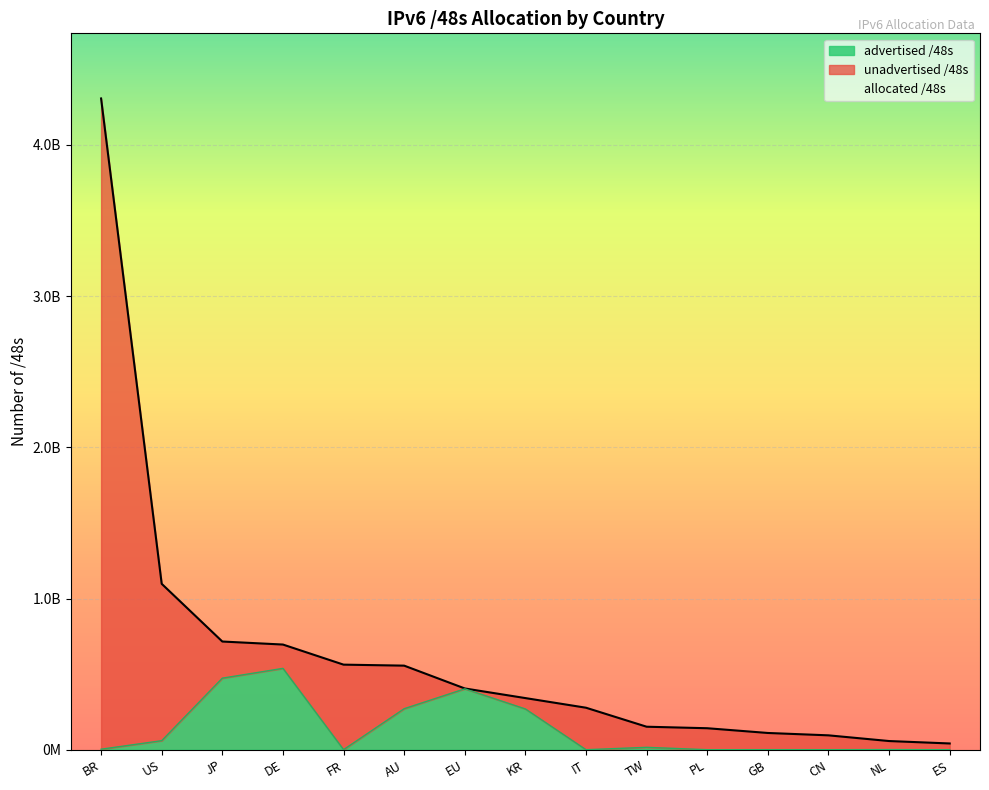

Which has a higher value, CN or NL?

CN